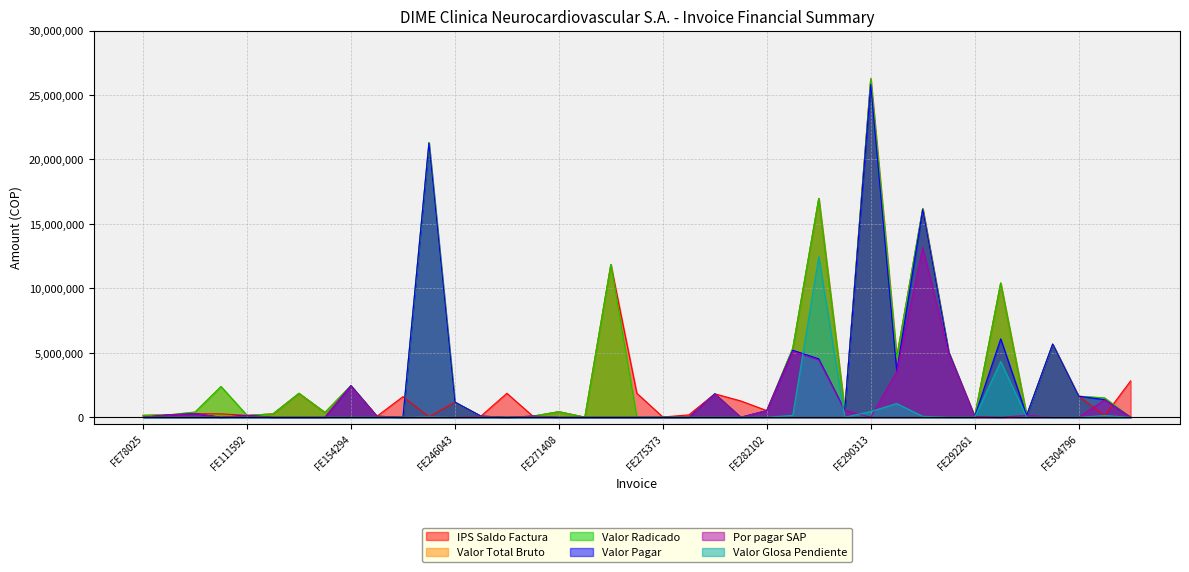

Reading right to left, transcribe all the data shown in this chart.

IPS Saldo Factura: 2820107	130435	1633316	5674444	143437	10410749	62850	5049819	16188938	4651589	26263503	548038	16975957	5344444	516067	1265903	1818443	184674	18618	1863764	11854845	12005	431019	84109	1858773	88900	1173508	36050	1598558	80832	2441867	370265	1855387	260000	146858	264734	276944	187774	146032
Valor Total Bruto: 0	1500000	1633316	5674444	143437	10410749	66950	5049819	16188938	4651589	26263503	548038	16975957	5344444	516067	0	1818443	0	0	0	11854845	0	431019	84109	0	88900	1173508	21306246	0	80832	2452952	370265	1855387	260000	146858	2387003	400832	190512	146032
Valor Radicado: 0	1500000	1633316	5674444	143437	10410749	66950	5049819	16188938	4651589	26263503	548038	16975957	5344444	516067	0	1818443	0	0	0	11854845	0	431019	84109	0	88900	1173508	21306246	0	80832	2452952	370265	1855387	260000	146858	2387003	400832	190512	146032
Valor Pagar: 0	1369565	1633316	5674444	143437	6084025	66950	5049819	16116838	3587426	25815613	548038	4528440	5198944	516067	0	1818443	0	0	0	0	0	0	84109	0	88900	1173508	21270196	0	80832	2452952	0	0	0	146858	0	276944	187774	0
Por pagar SAP: 0	1342174	0	0	143437	0	62850	4948823	13164077	3515677	0	537077	4437871	5094965	504129	0	1782074	0	0	0	0	0	0	82427	0	87122	0	0	0	79215	2403893	0	0	0	127580	0	276944	184019	0
Valor Glosa Pendiente: 0	130435	0	0	0	4326724	0	0	72100	1064163	447890	0	12447517	145500	0	0	0	0	0	0	0	0	0	0	0	0	0	36050	0	0	0	0	0	0	0	0	0	0	0